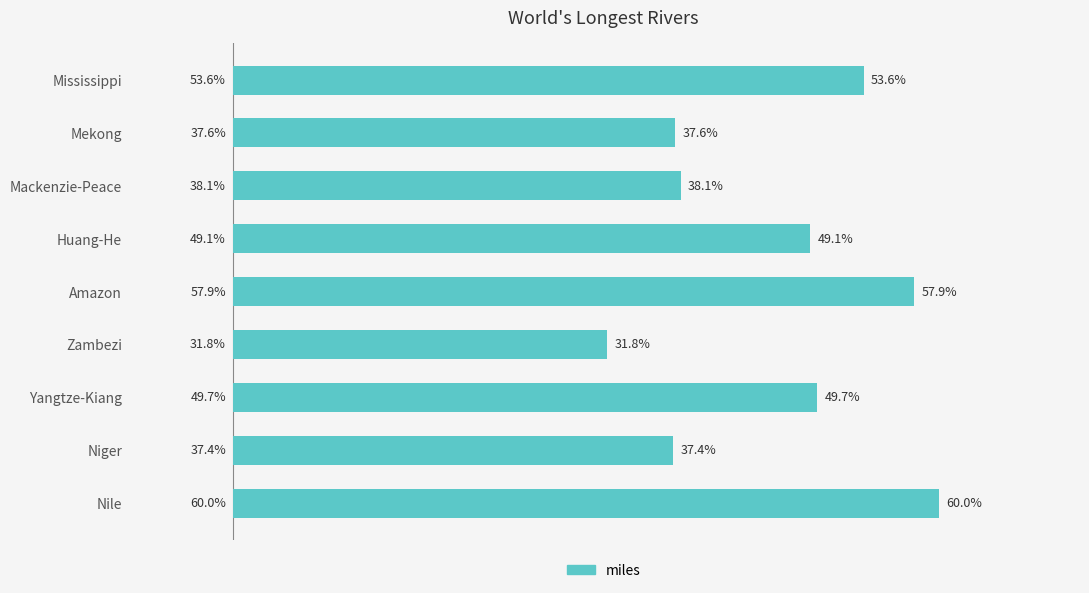

Are the bars horizontal?

Yes